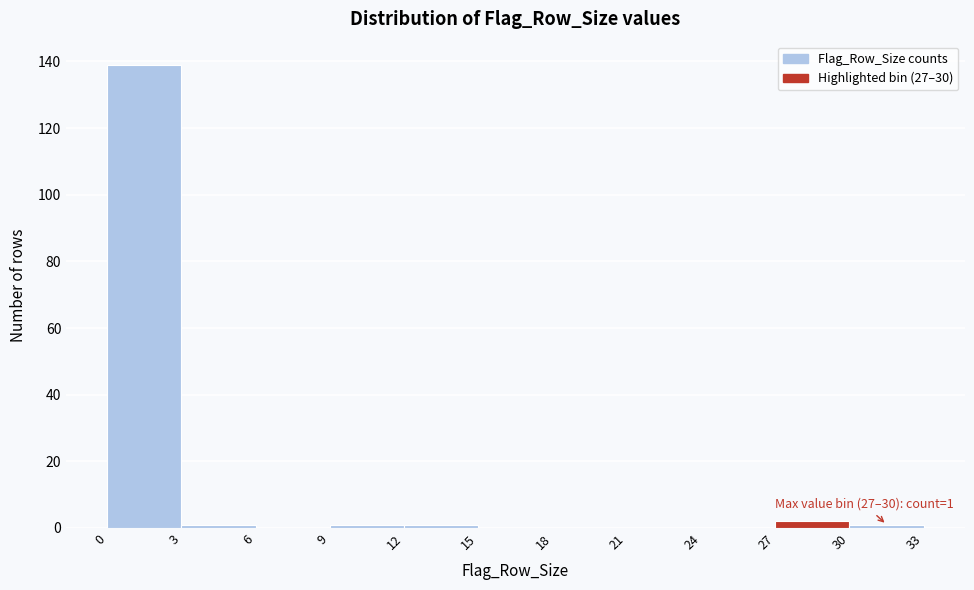

Over which range of the x-axis is the bar tallest?

0 to 3